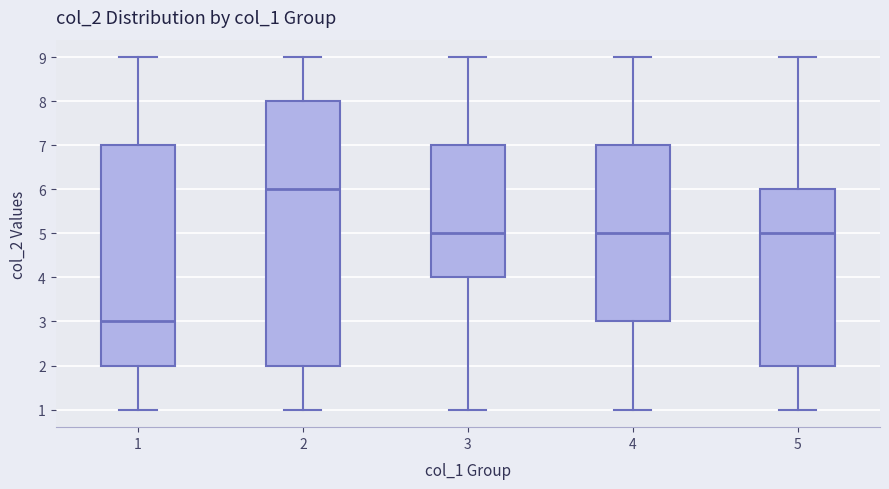

Reading left to right, transcribe this box plot: for each box, give where its median line is, the range the box spans, and where its two whiskers end, as read against the y-axis. The values are not printed on the chart, so give them approximately, as read against the axis.

1: median 3, box 2 to 7, whiskers 1 to 9
2: median 6, box 2 to 8, whiskers 1 to 9
3: median 5, box 4 to 7, whiskers 1 to 9
4: median 5, box 3 to 7, whiskers 1 to 9
5: median 5, box 2 to 6, whiskers 1 to 9